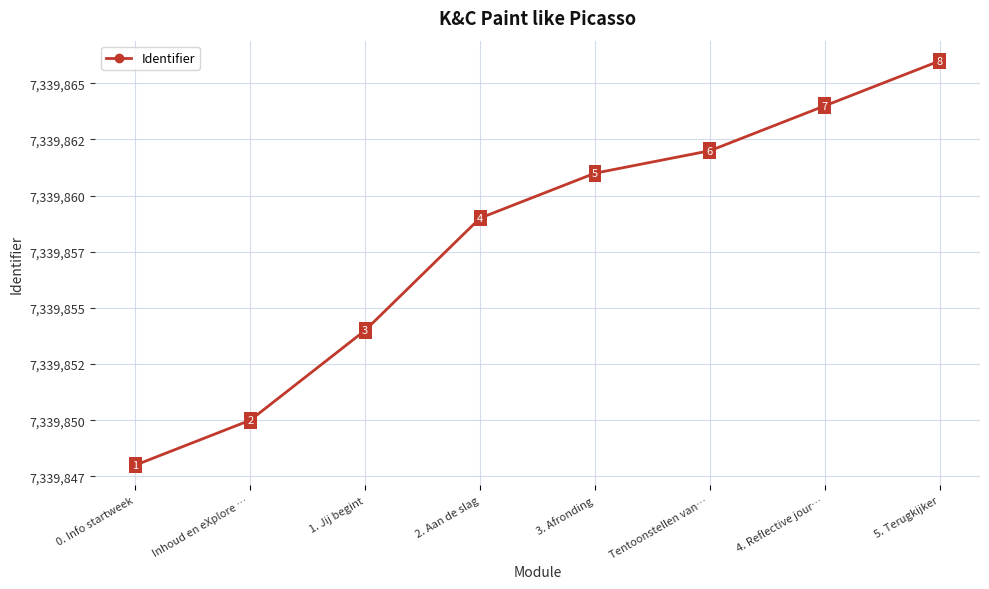

Between 2. Aan de slag and 3. Afronding, which is larger?

3. Afronding